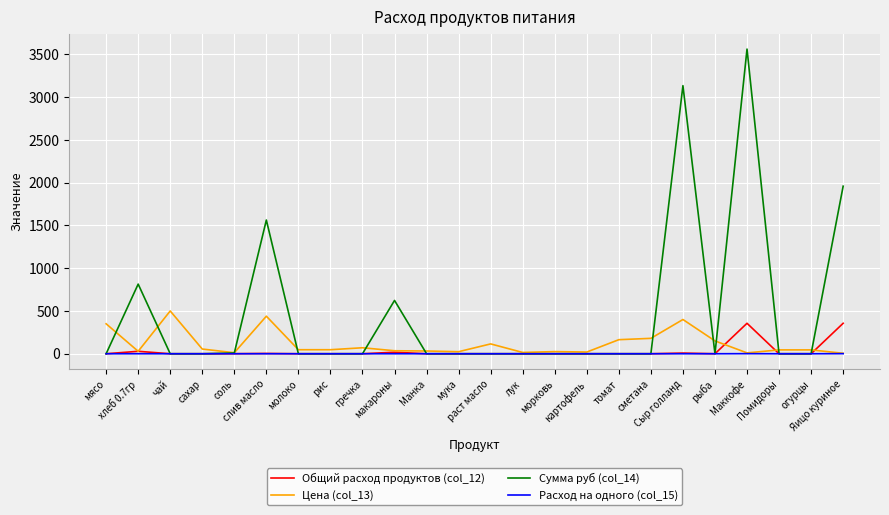

What is the difference between the maximum and second lowest values in the Расход на одного (col_15) series?

1.0